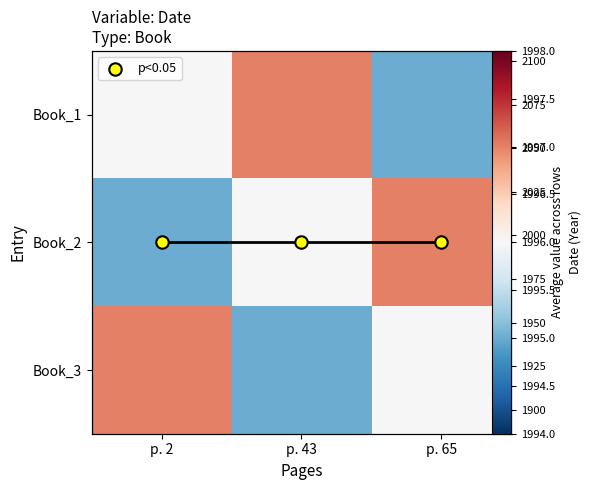

Which category has the highest value across all series?

p. 43